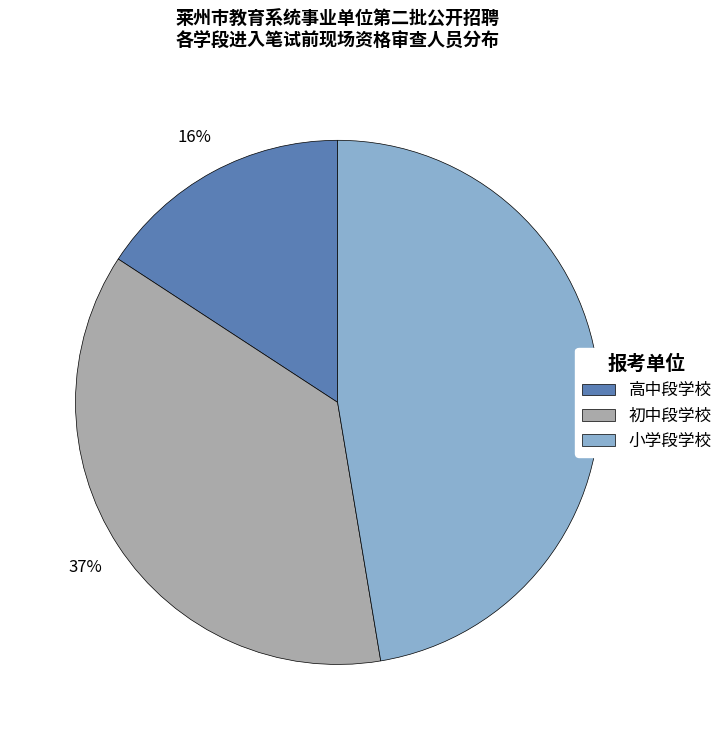

To the nearest percent, what is the difference between the 初中段学校 and 高中段学校 slice percentages?

21%